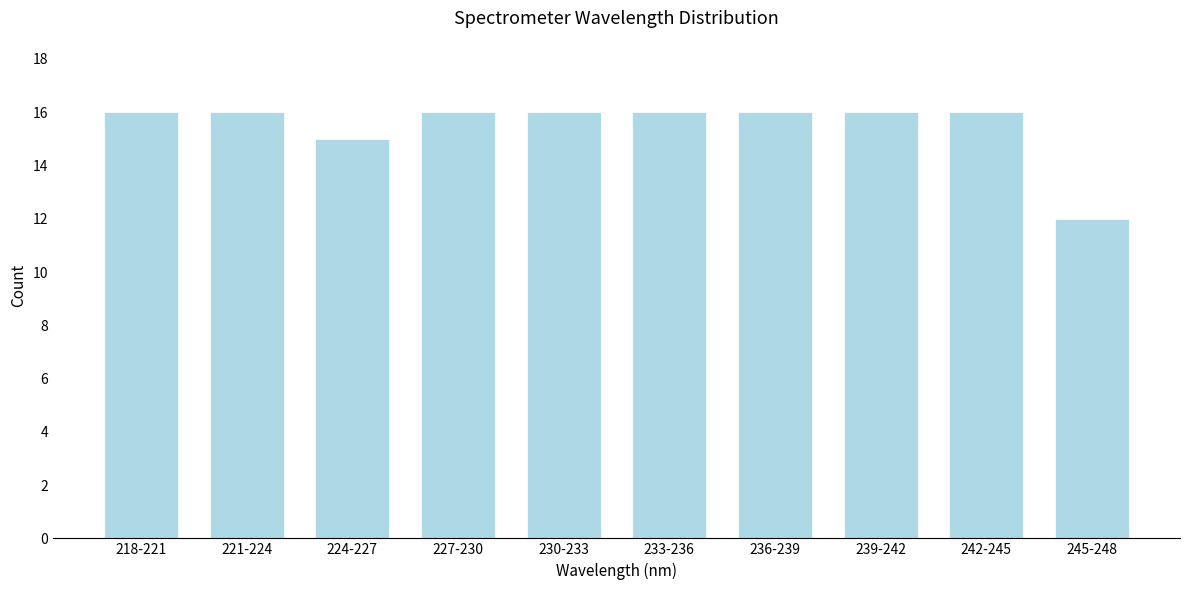

Reading left to right, what are all the values shown in this chart?

218-221=16	221-224=16	224-227=15	227-230=16	230-233=16	233-236=16	236-239=16	239-242=16	242-245=16	245-248=12